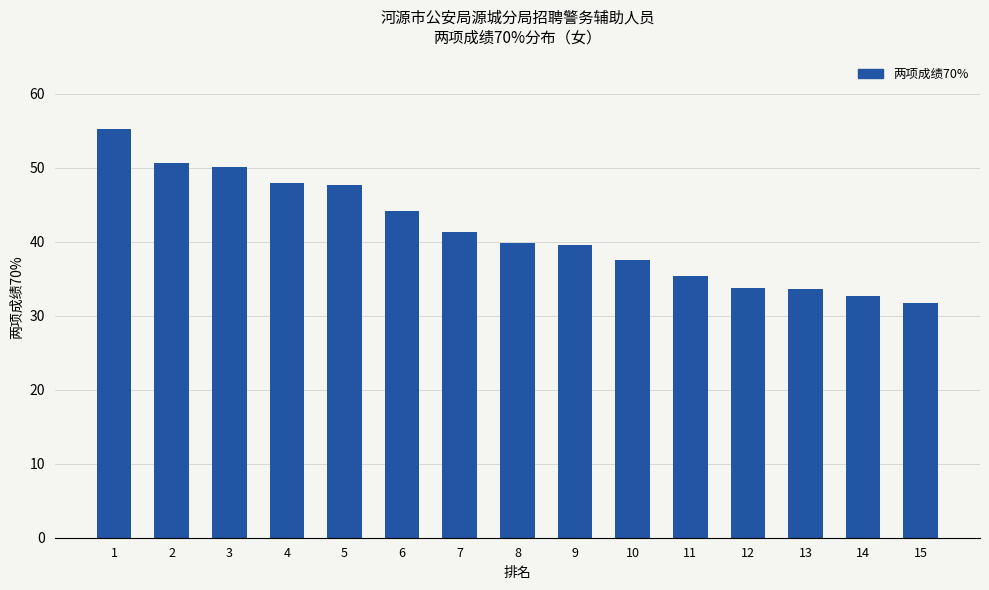

At which label does the data first exceed 39?

1